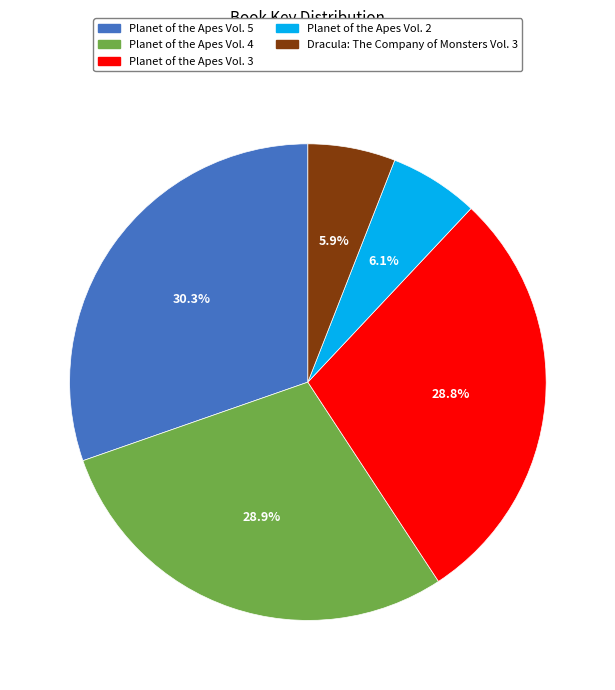

Which category has the biggest portion of the pie?

Planet of the Apes Vol. 5